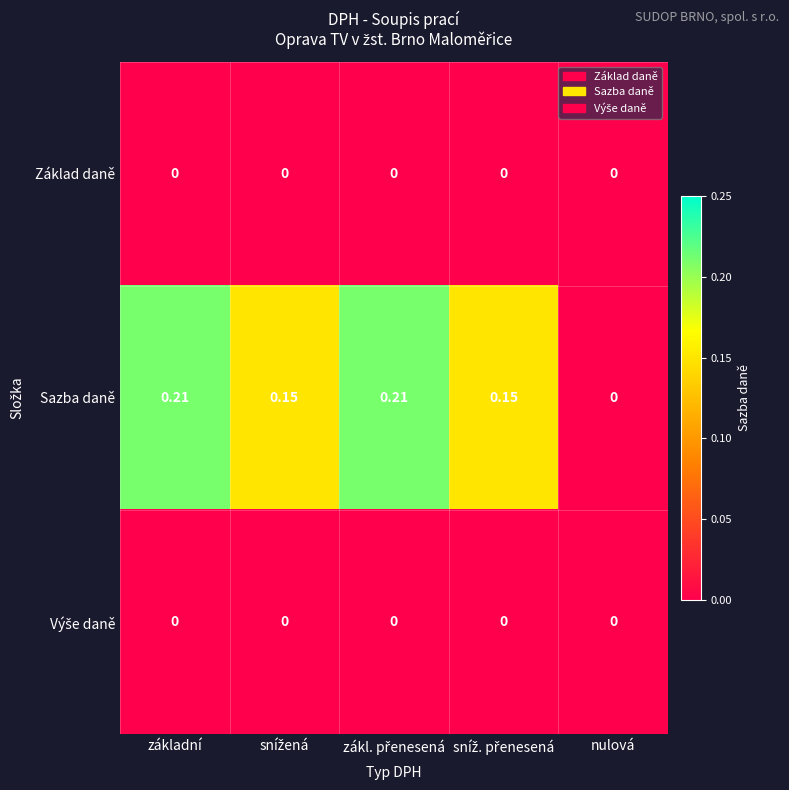

Which series has the widest spread of values?

Sazba daně